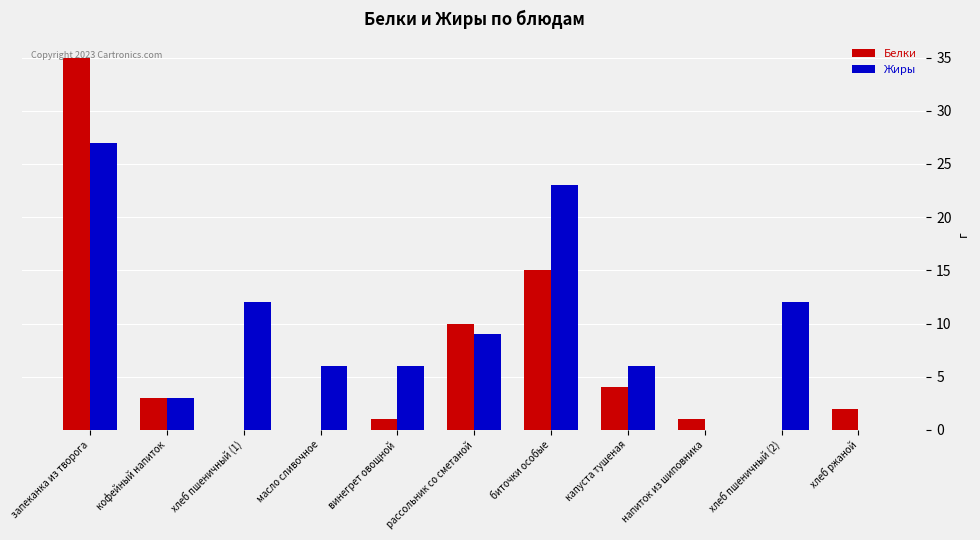

The Жиры series shows 6 at капуста тушеная. True or false?

True